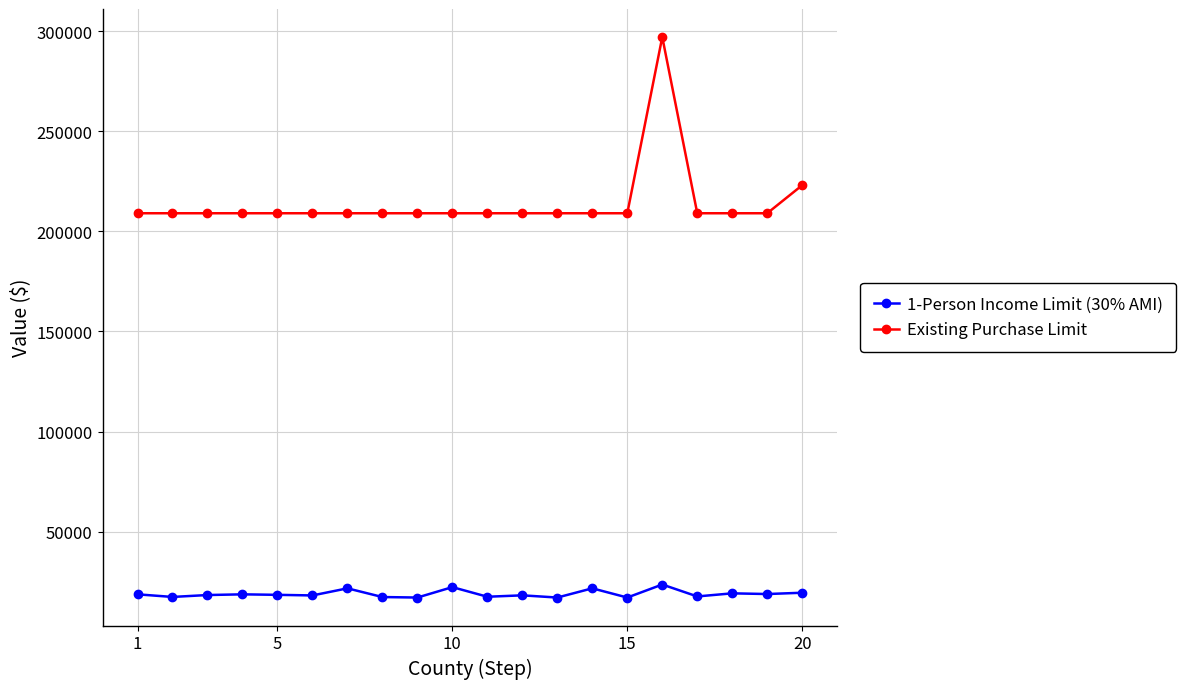

What is the greatest value displayed?

297000